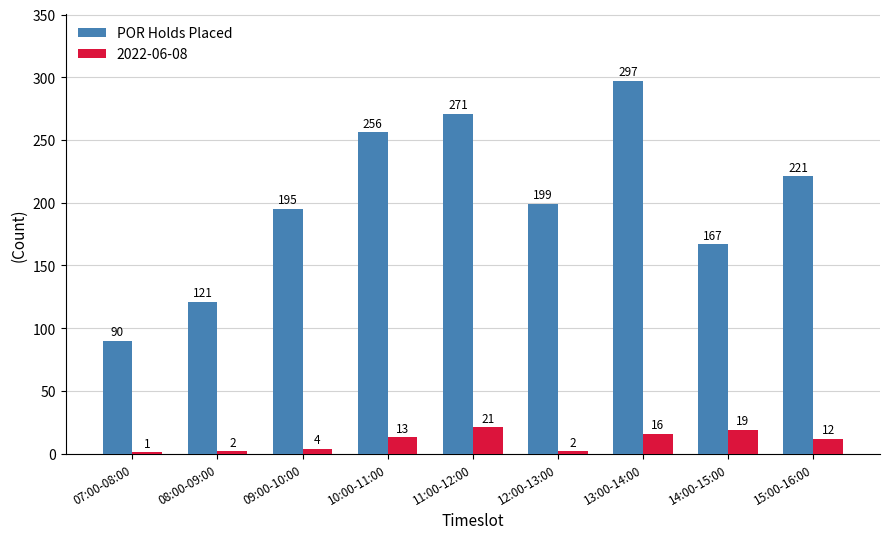

At which label does 2022-06-08 first exceed 12?

10:00-11:00